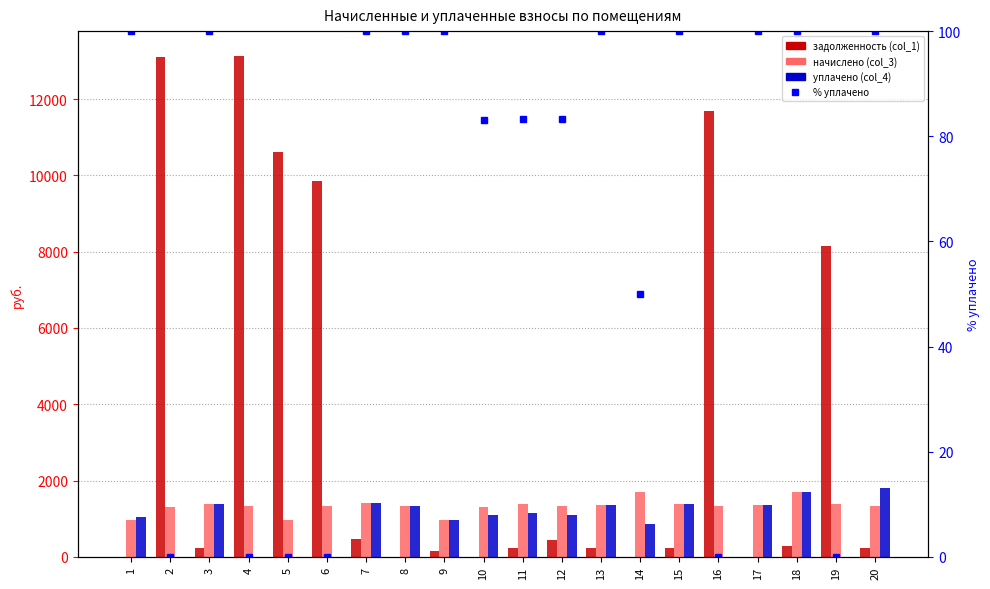

What is the value of the задолженность (col_1) bar at the 13th from the left?

224.7